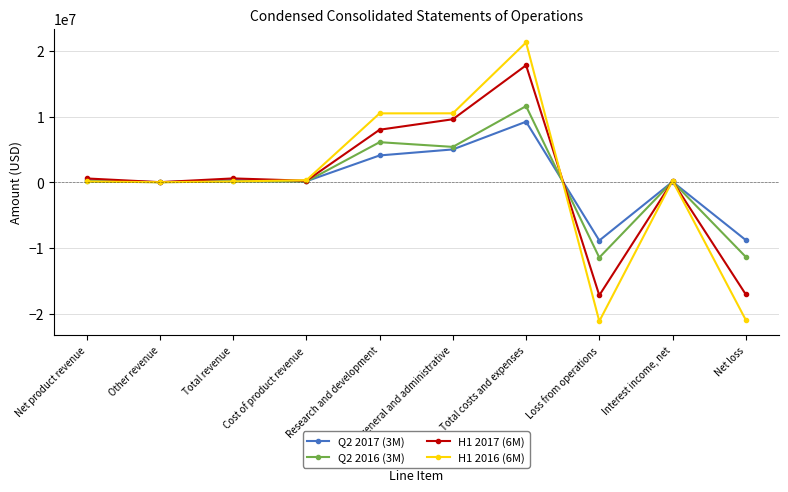

True or false: Q2 2017 (3M) and H1 2017 (6M) cross at least once.

True